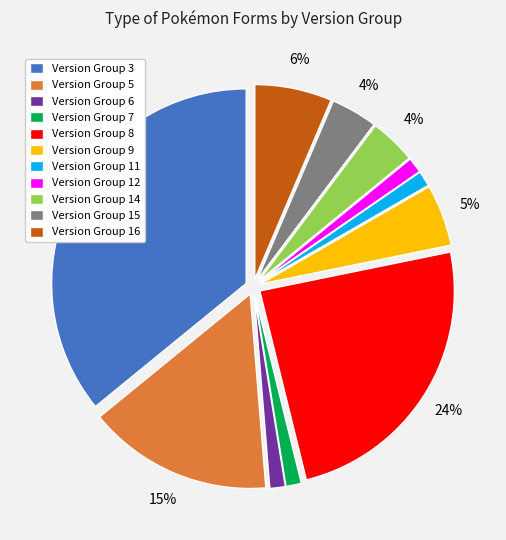

Which category has the biggest portion of the pie?

Version Group 3